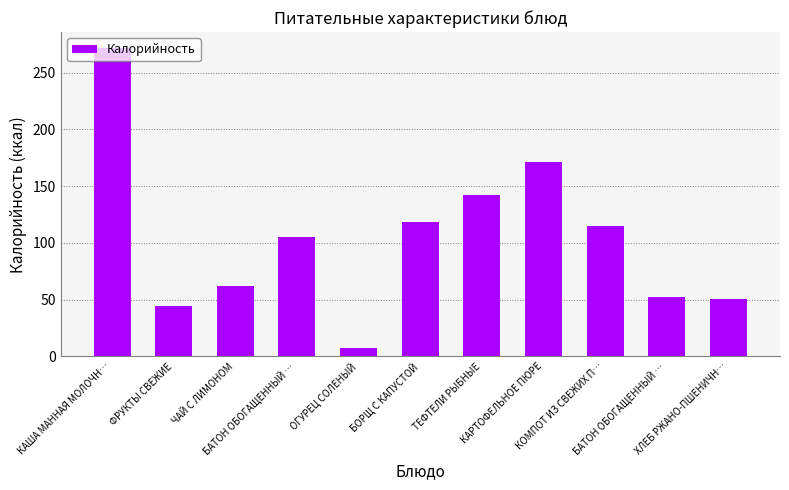

At which category does the chart reach its peak across all series?

КАША МАННАЯ МОЛОЧН…